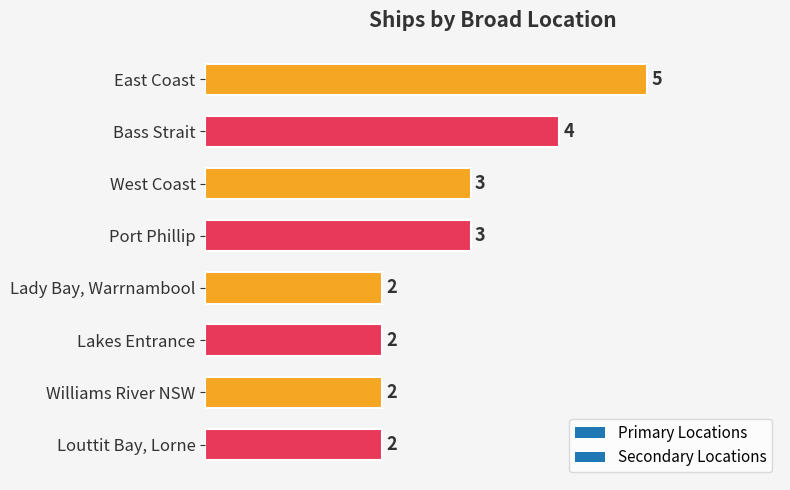

How many values are below 3?

4